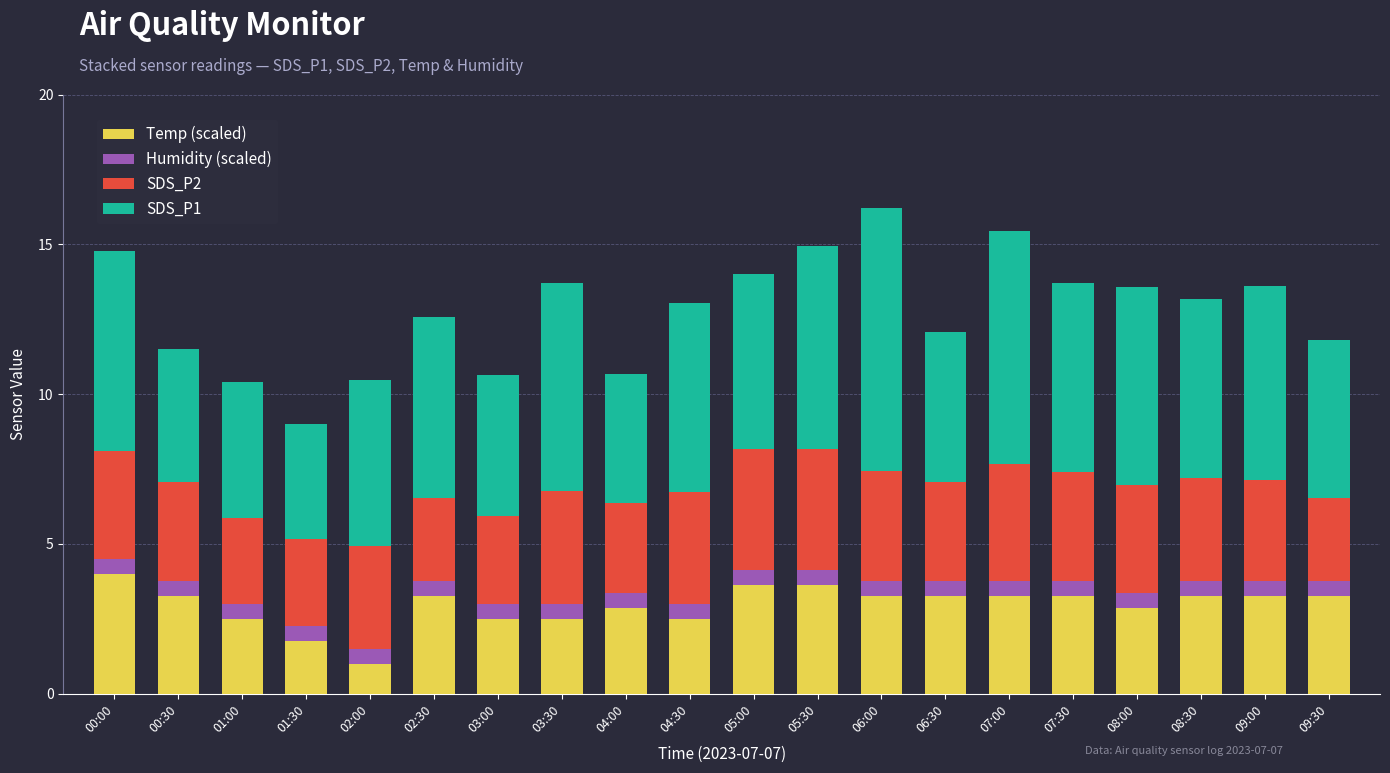

What is the sum of the Temp (scaled) values at 05:30 and 09:30?

6.9